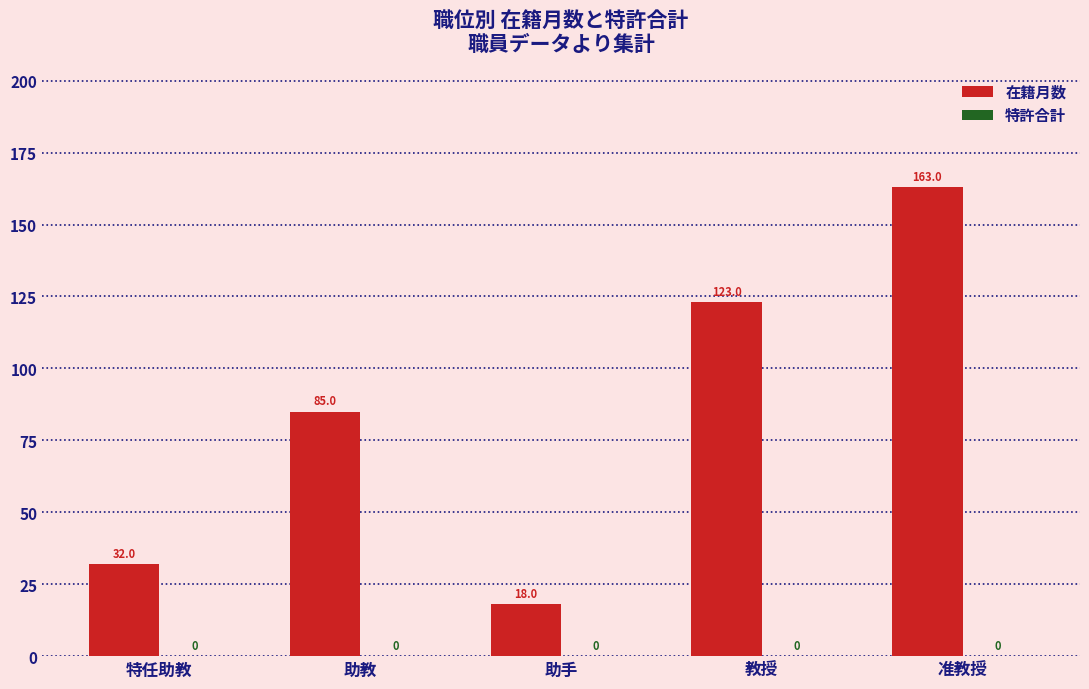

What is the change in value from 助手 to 准教授?

+145